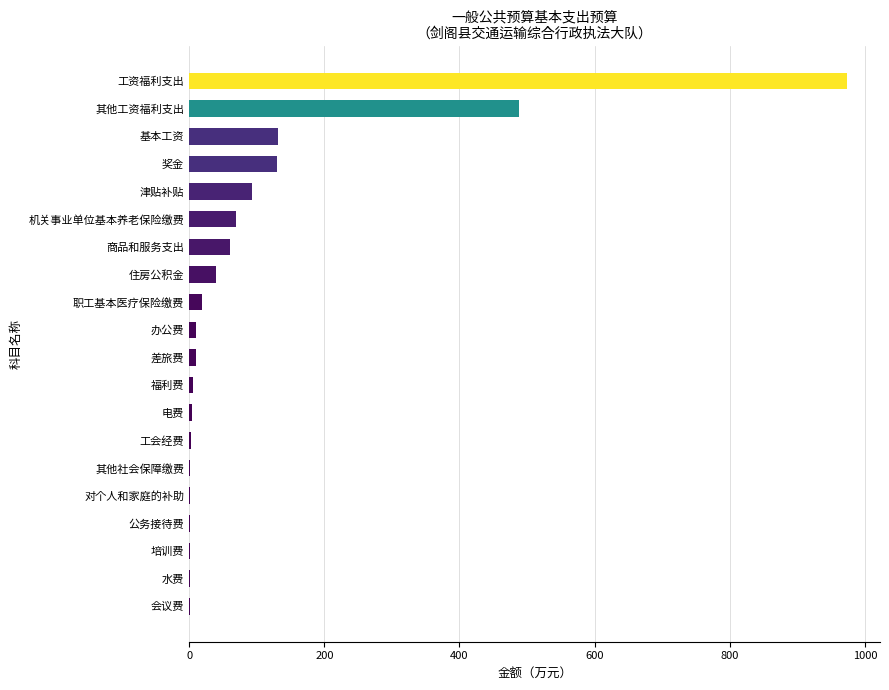

Are the bars horizontal?

Yes